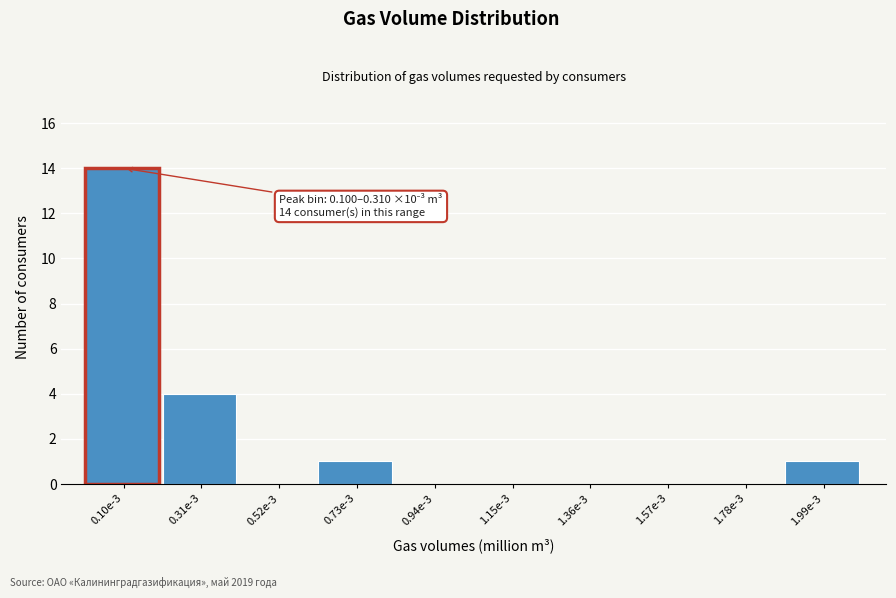

Reading left to right, extract all data points from this chart.

0.10e-3=14	0.31e-3=4	0.52e-3=0	0.73e-3=1	0.94e-3=0	1.15e-3=0	1.36e-3=0	1.57e-3=0	1.78e-3=0	1.99e-3=1